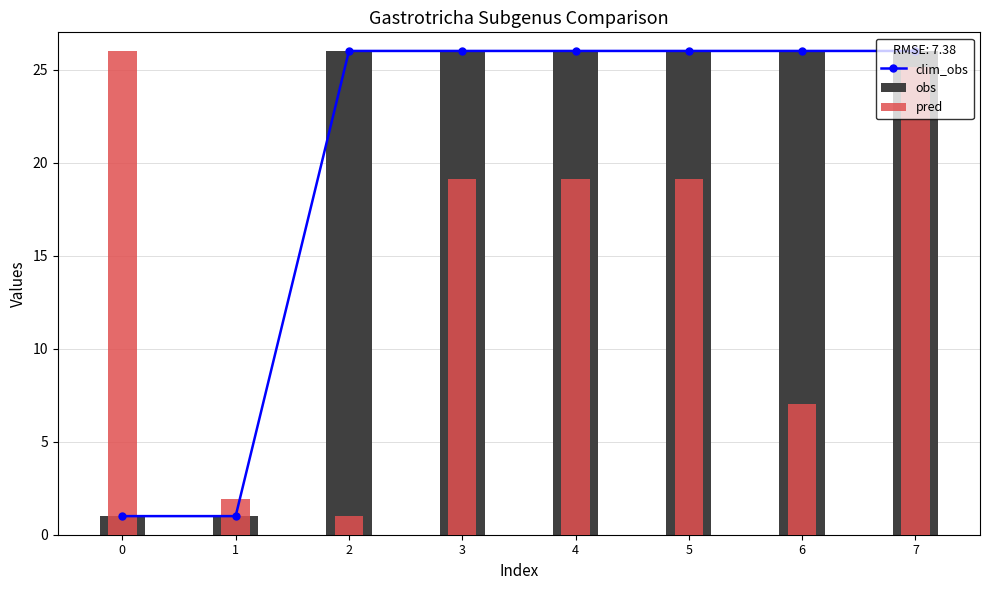

The value of pred at 3 is 4.7. True or false?

False